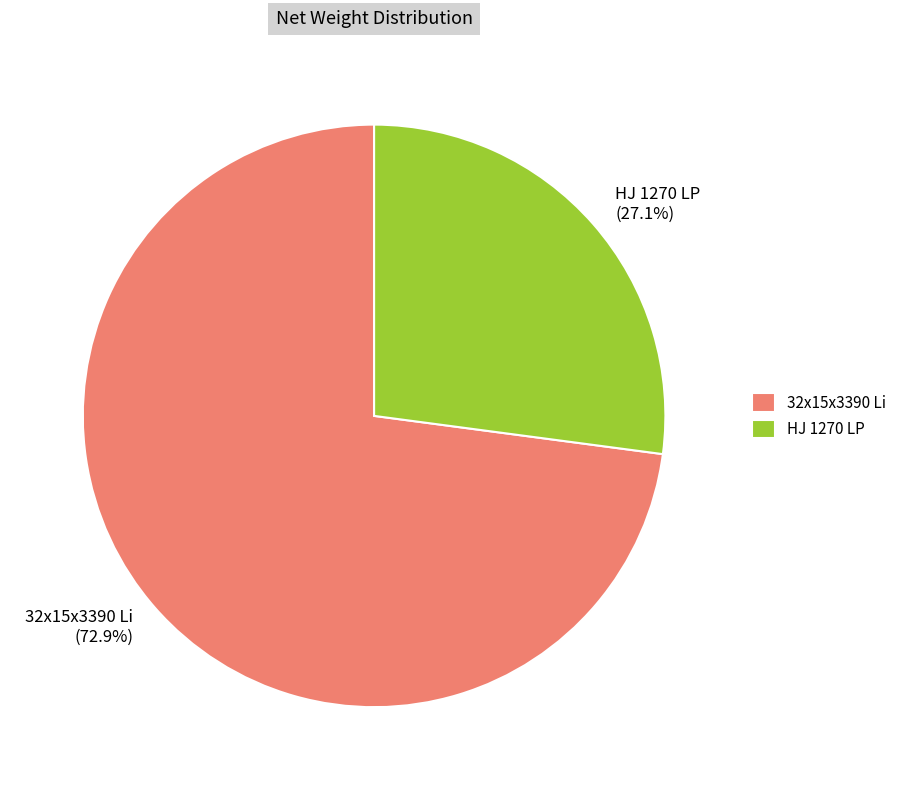

To the nearest percent, what is the average slice percentage?

50%